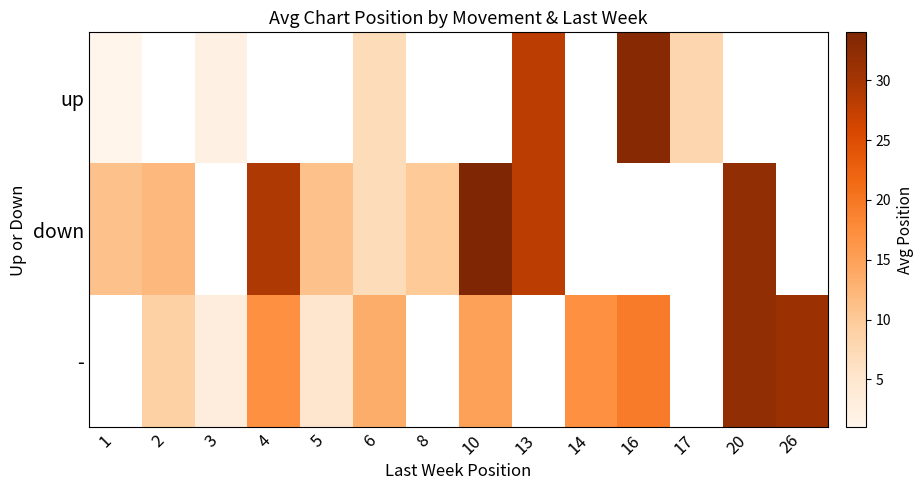

How many values in - are above zero?

10